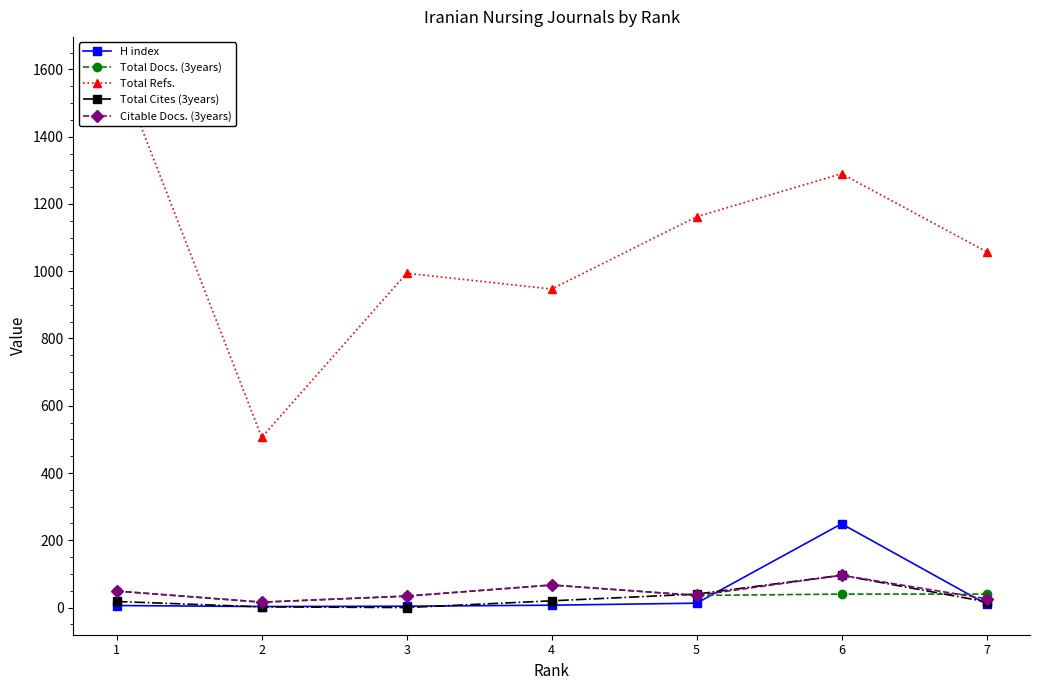

At which category is the sum across all series the highest?

6